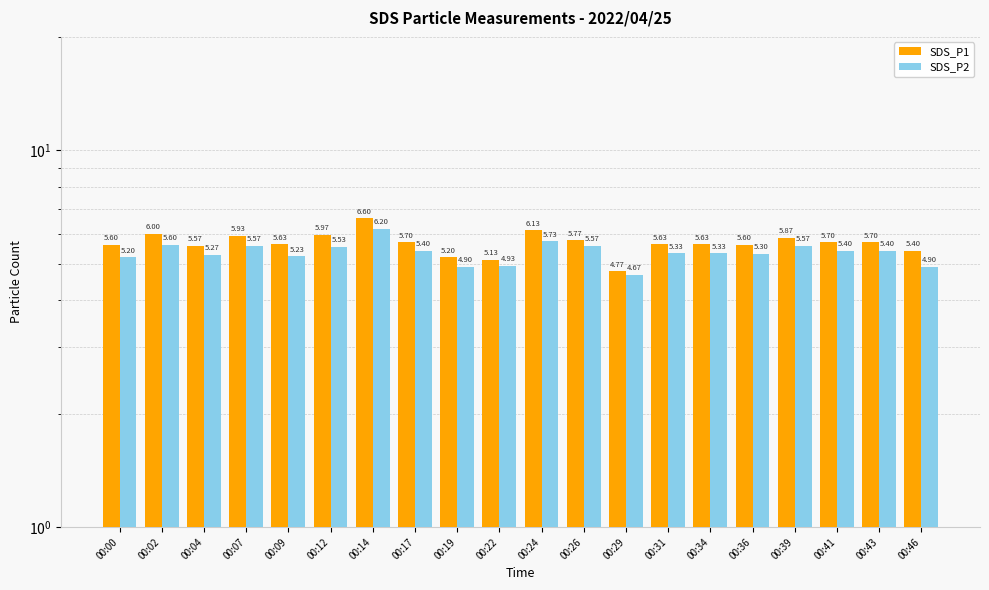

Which series changed the most between 00:26 and 00:39?

SDS_P1